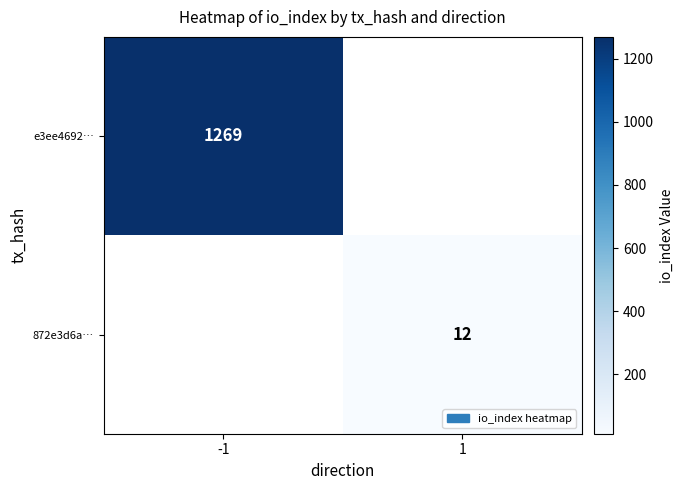

The 872e3d6a… series shows 6 at 1. True or false?

False